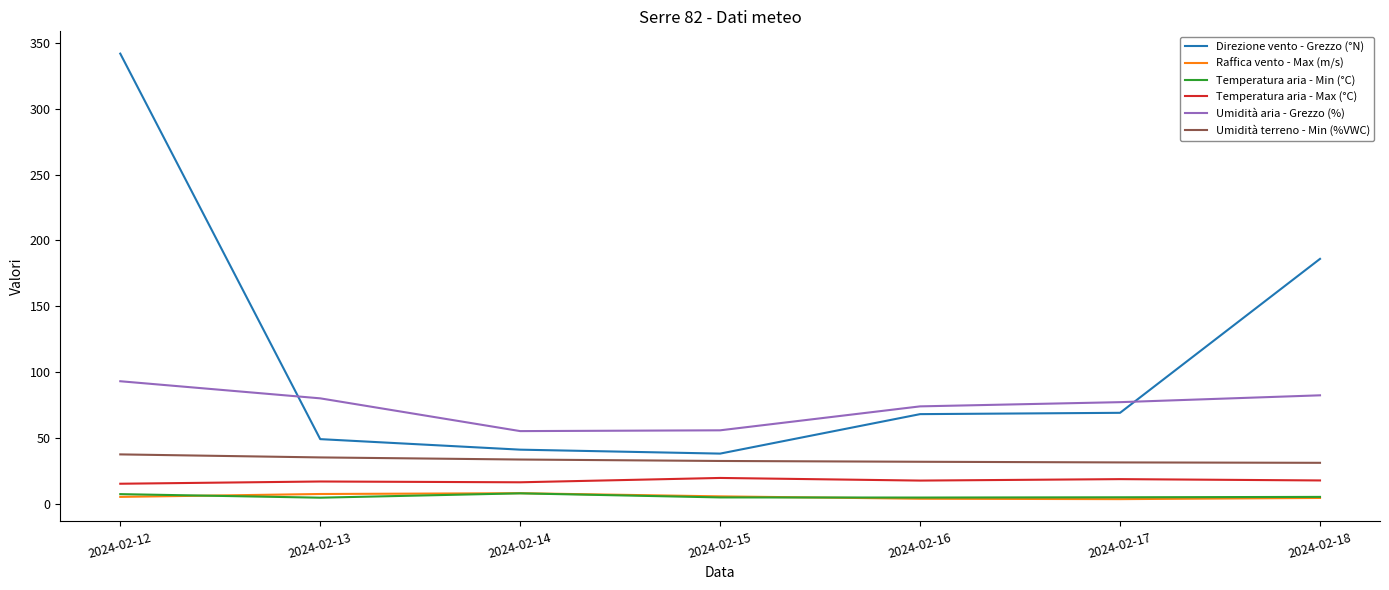

At how many categories does at least one series exceed 117?

2